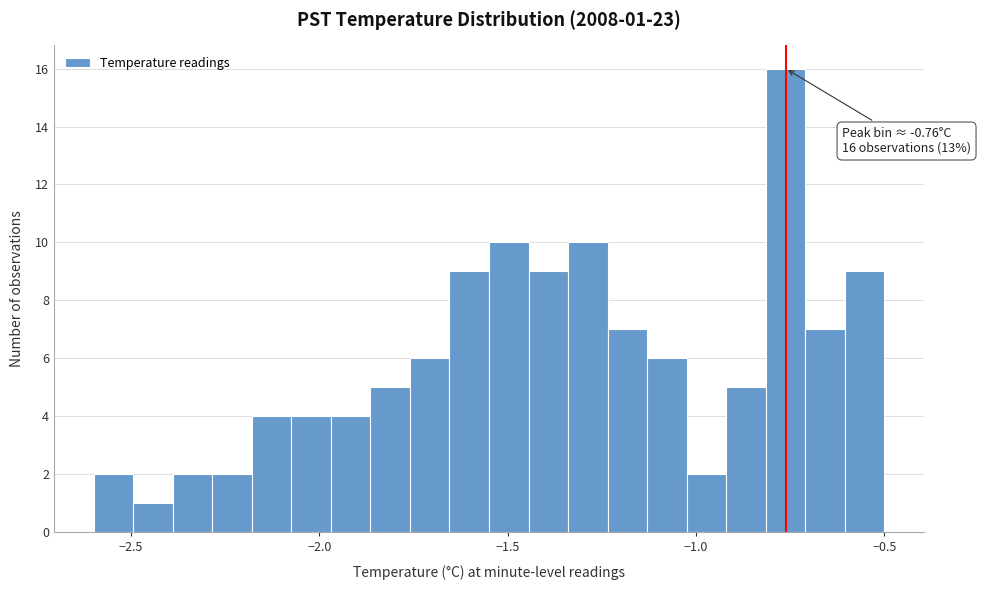

Around what value on the x-axis is the tallest bar? Give the approximate position of its centre, as read against the axis.

-0.75